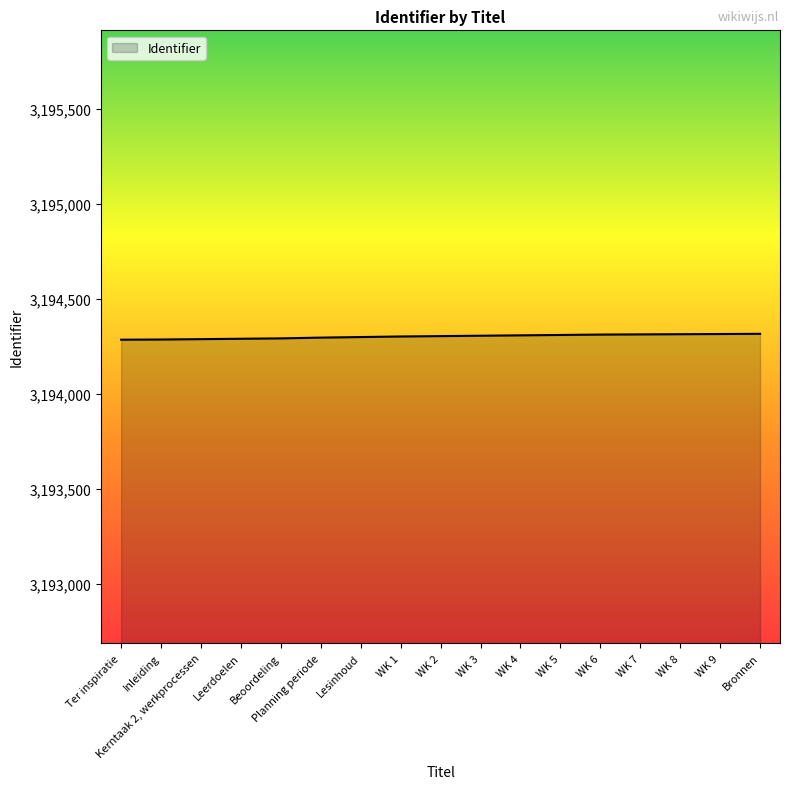

List the labels in order of value, largest first.

Bronnen, WK 9, WK 8, WK 7, WK 6, WK 5, WK 4, WK 3, WK 2, WK 1, Lesinhoud, Planning periode, Beoordeling, Leerdoelen, Kerntaak 2, werkprocessen, Inleiding, Ter inspiratie